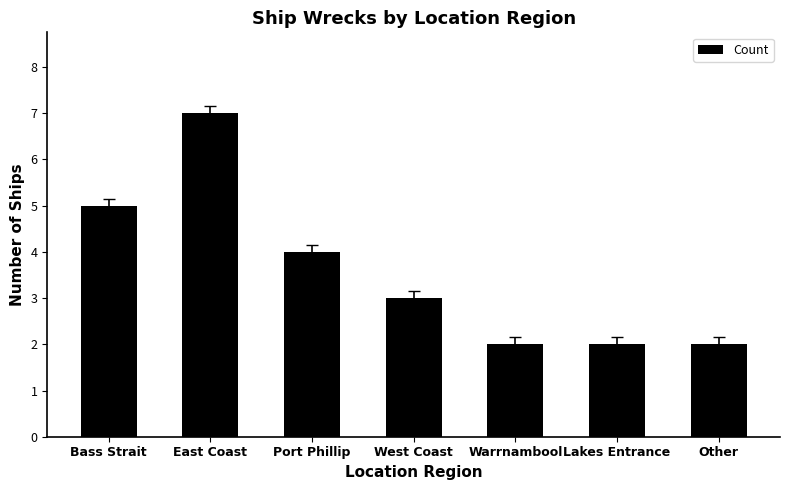

Approximately how many times larger is the value at Warrnambool compared to West Coast?

0.7